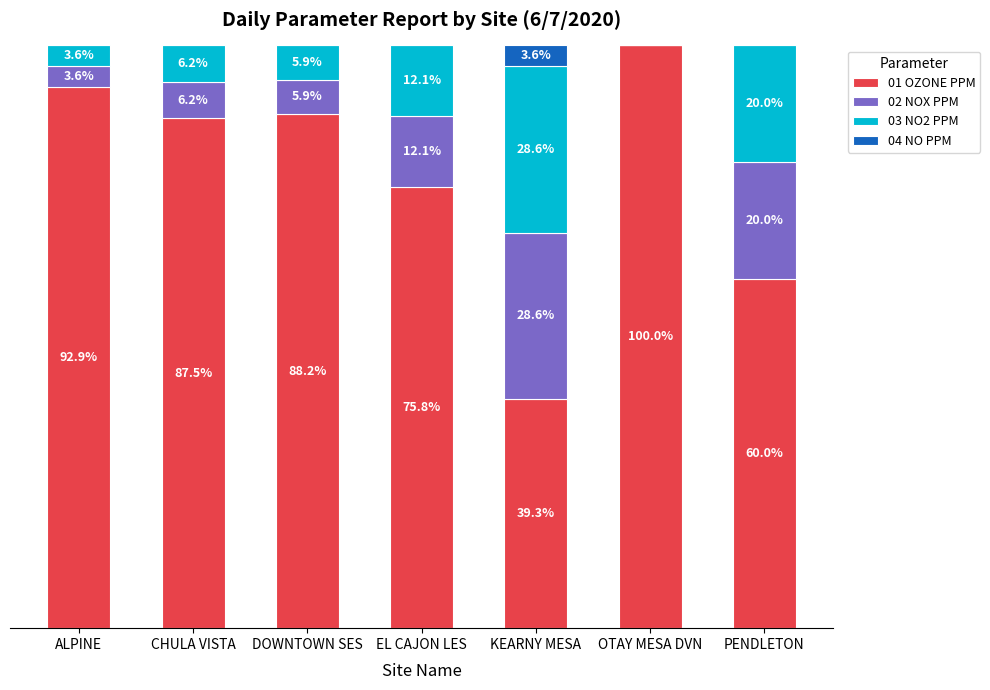

Which category has the highest value in the 01 OZONE PPM series?

OTAY MESA DVN